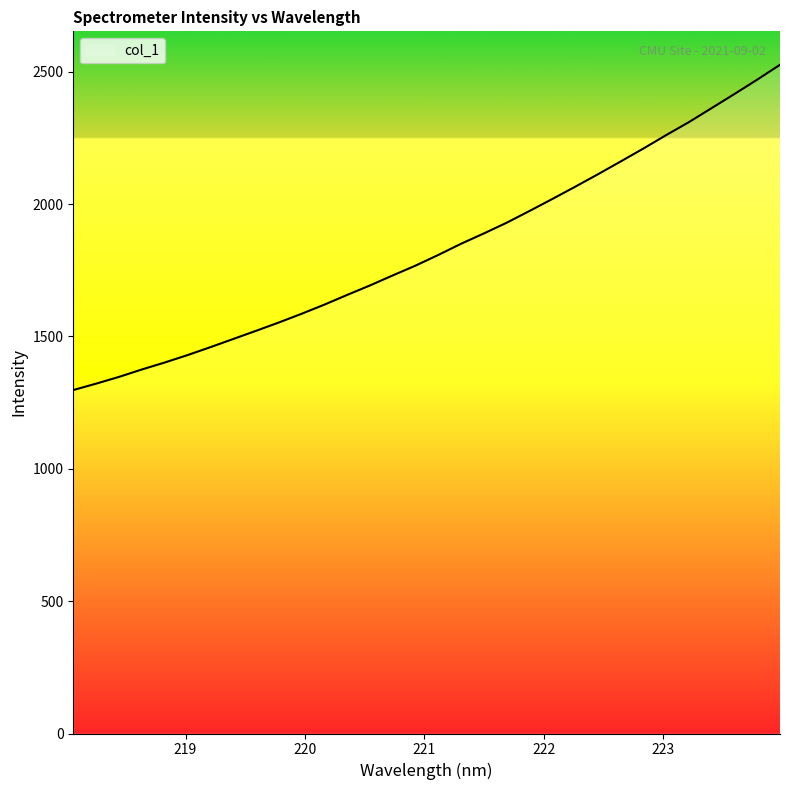

How many series are shown in this chart?

1